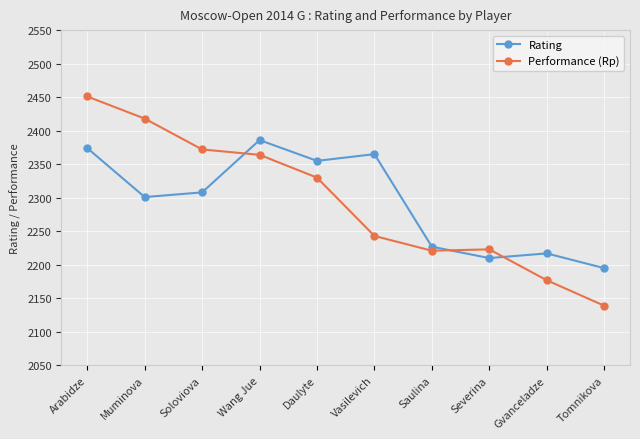

Which label corresponds to the largest value in the chart?

Arabidze